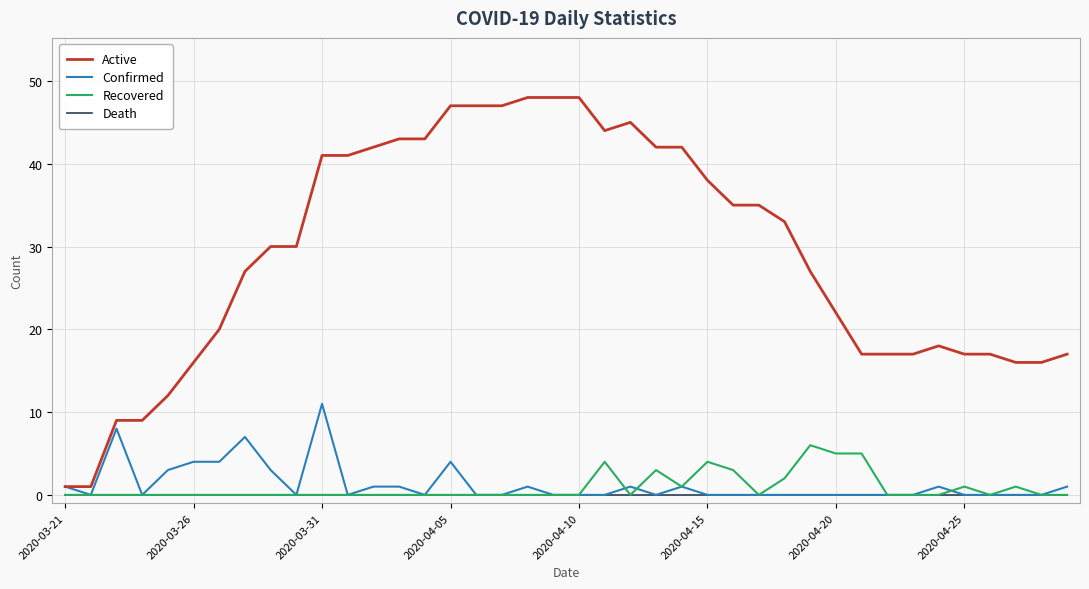

What are all the series names shown in the legend?

Active, Confirmed, Recovered, Death